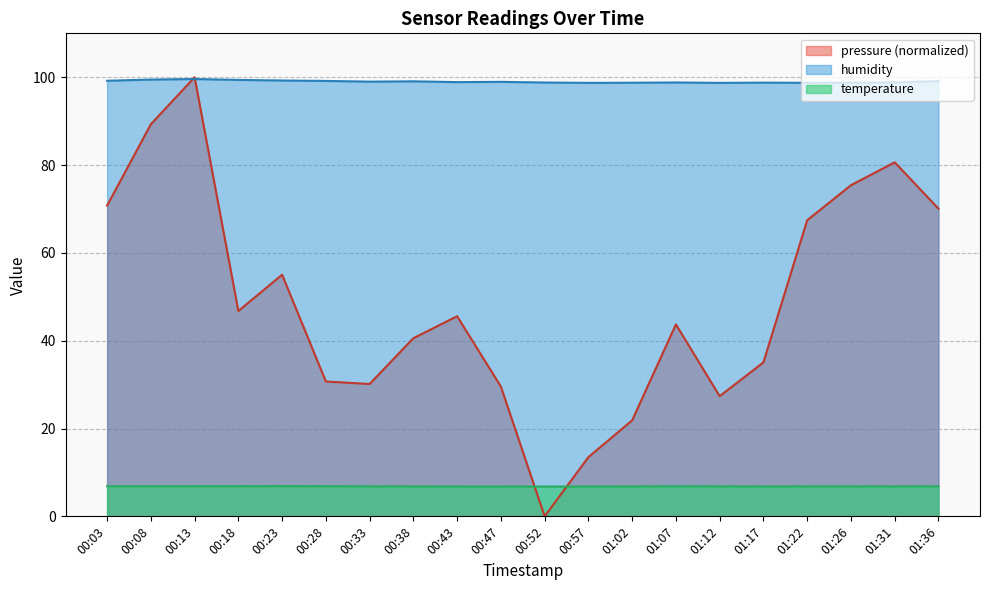

What is the maximum value for humidity?

99.6